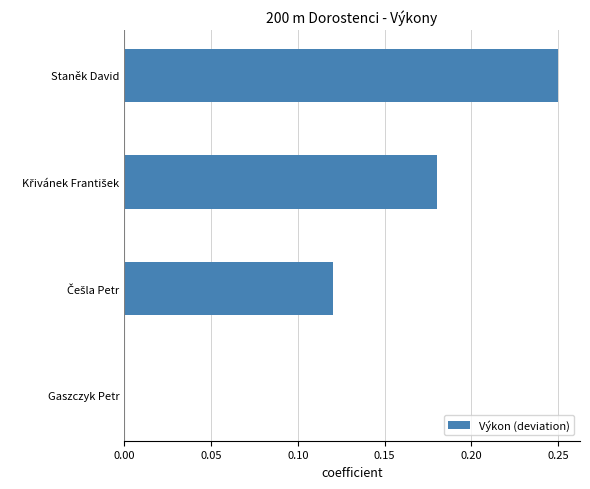

Are the bars horizontal?

Yes